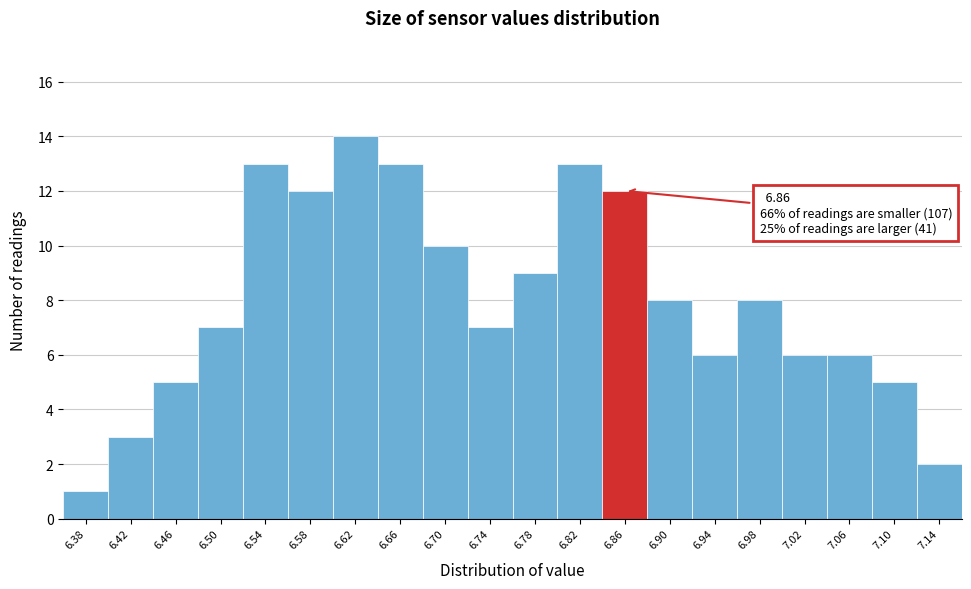

Reading left to right, extract all data points from this chart.

1	3	5	7	13	12	14	13	10	7	9	13	12	8	6	8	6	6	5	2